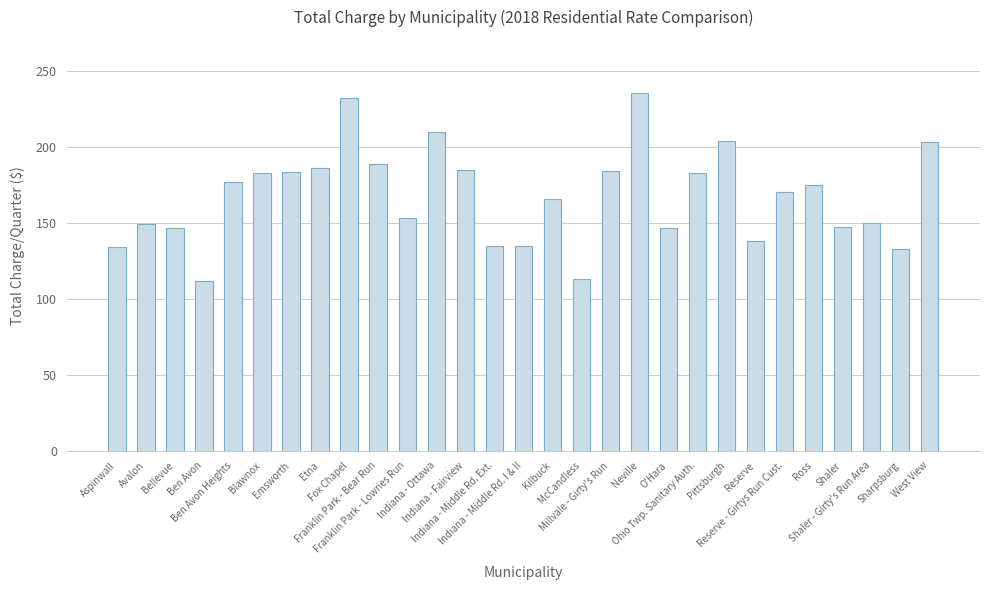

Which has a higher value, Bellevue or Ohio Twp. Sanitary Auth.?

Ohio Twp. Sanitary Auth.